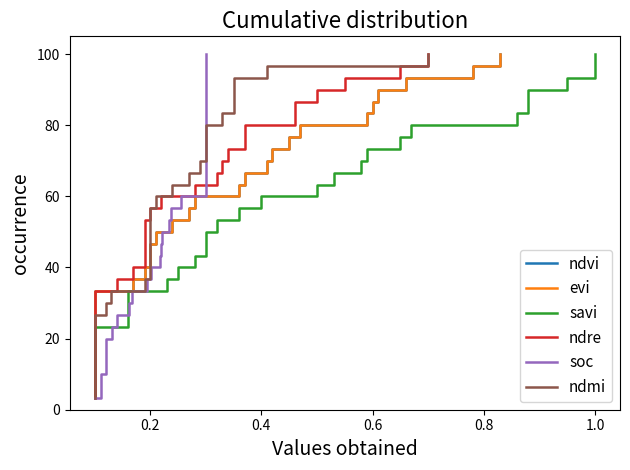

The soc series shows 137.6 at 25. True or false?

False